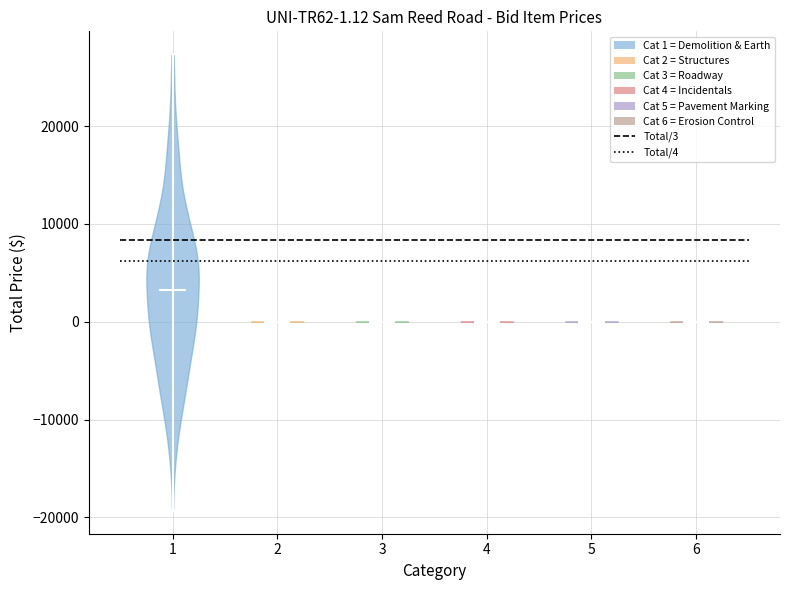

Which violin has the highest median line?

1